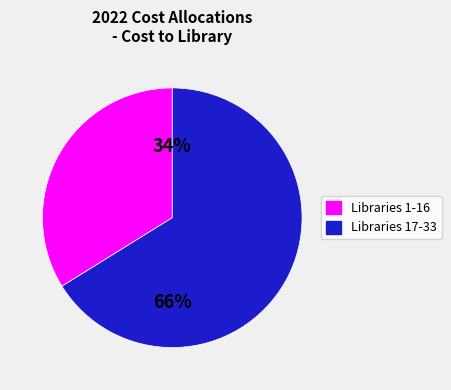

To the nearest percent, what is the difference between the largest and smallest slice percentages?

32%